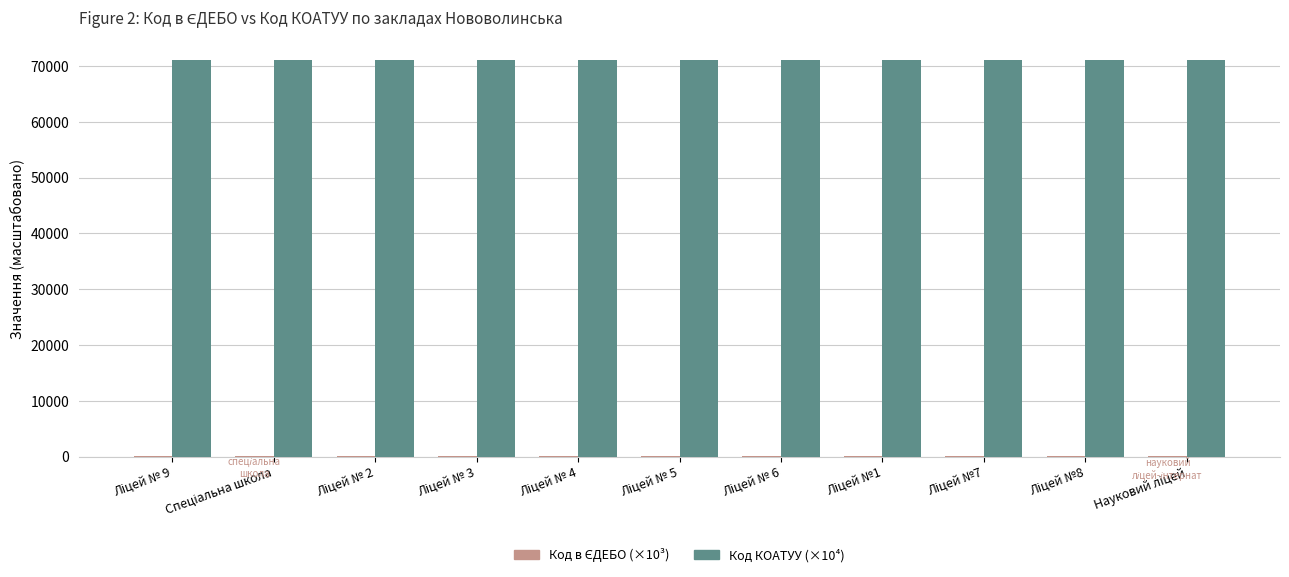

What is the greatest value displayed?

71074.5